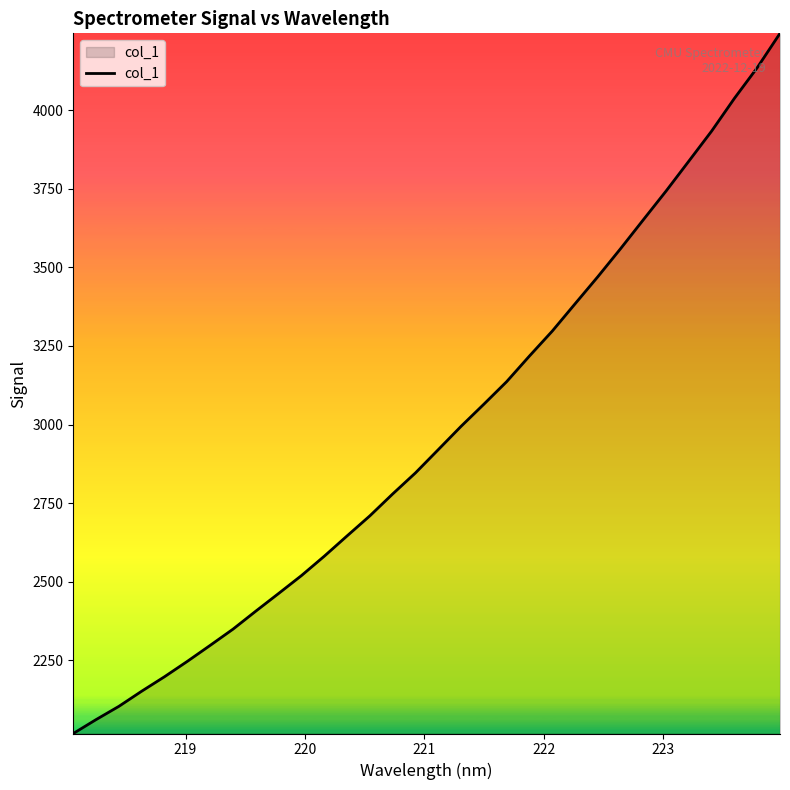

How many categories are shown in the chart?

32